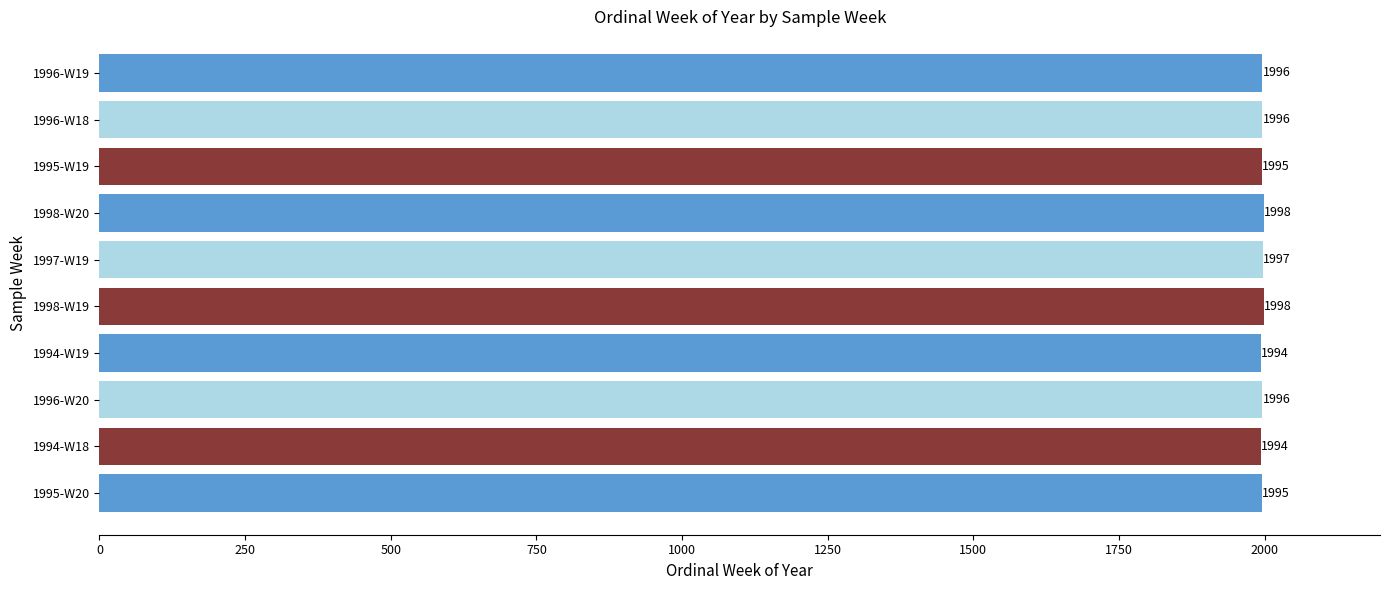

Which has a higher value, 1994-W19 or 1997-W19?

1997-W19